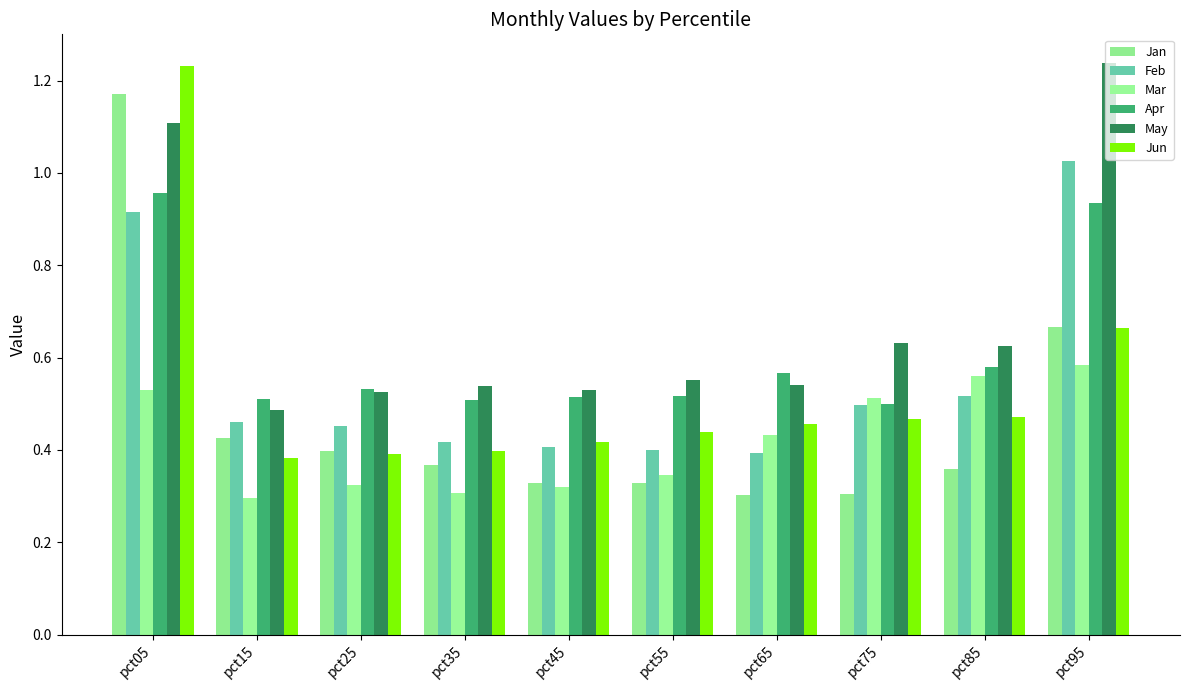

What are all the series names shown in the legend?

Jan, Feb, Mar, Apr, May, Jun